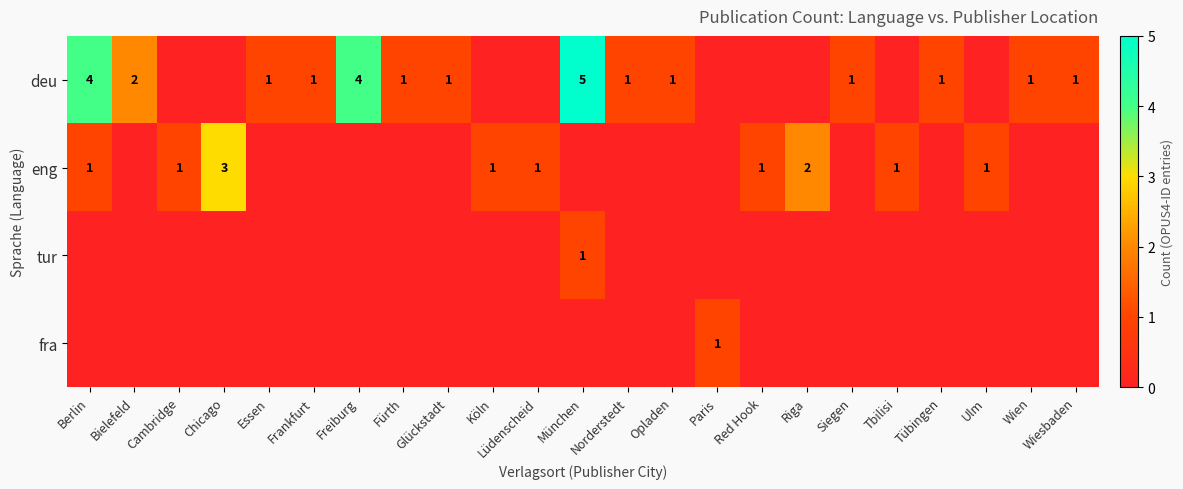

What is the maximum value shown in the chart?

5